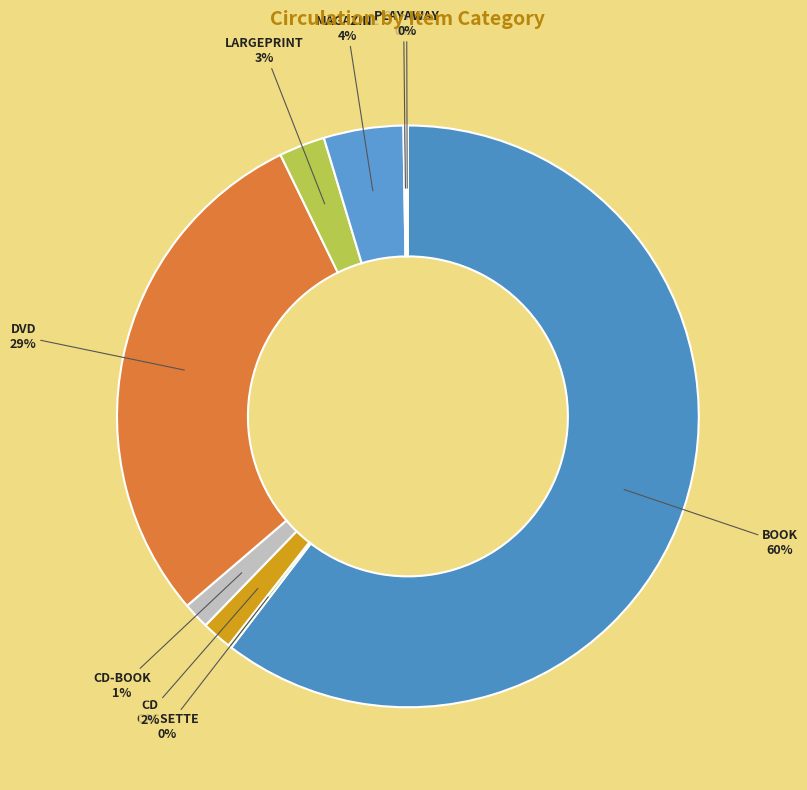

True or false: CD-BOOK accounts for 13% of the total.

False